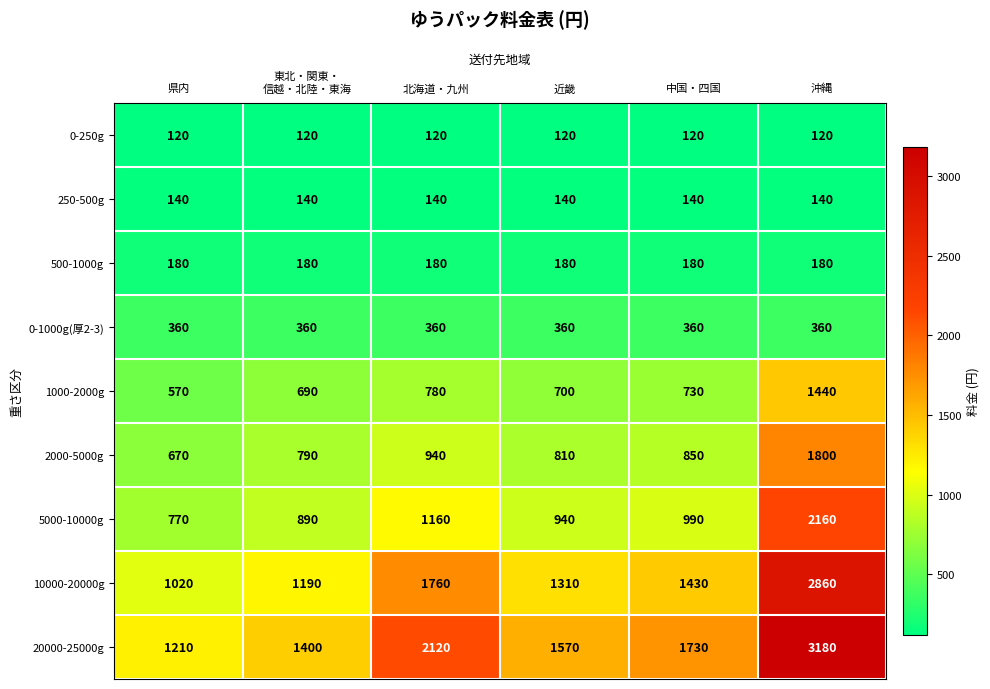

Between 東北・関東・
信越・北陸・東海 and 中国・四国, which series saw the biggest shift?

20000-25000g